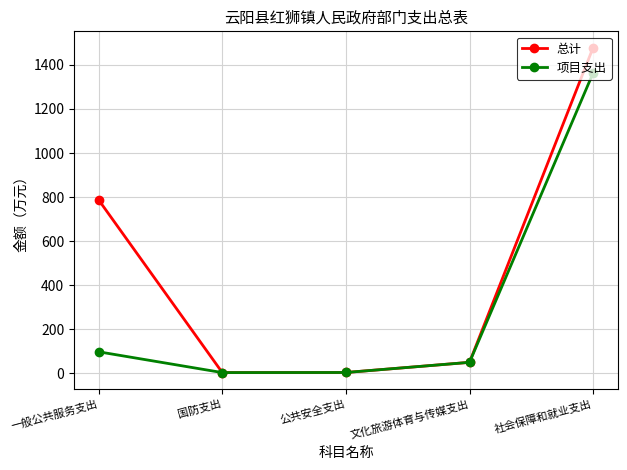

True or false: 项目支出 has a value of 97.2 at 一般公共服务支出.

True